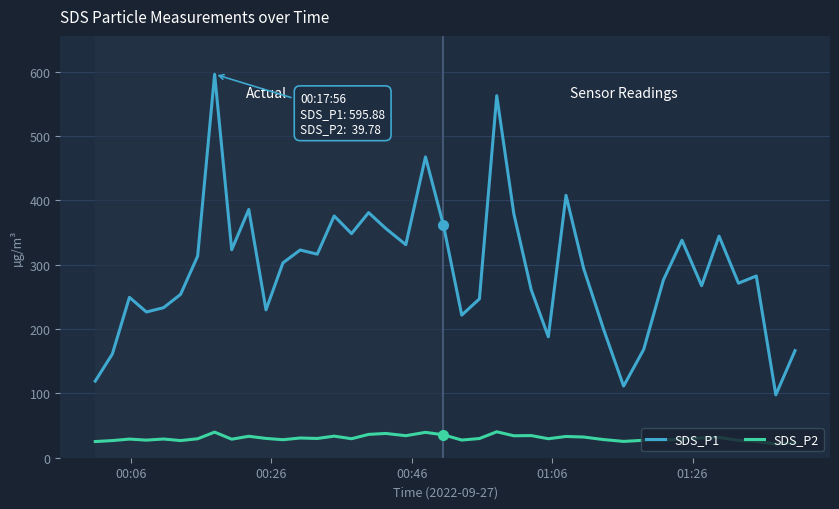

Which series has the largest total across all categories?

SDS_P1